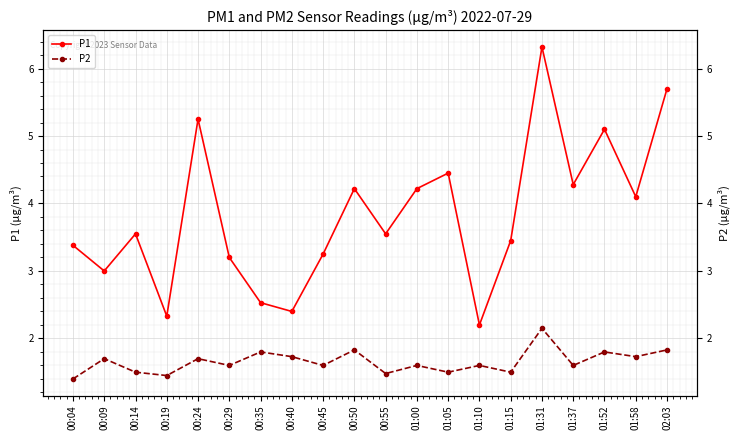

Which series changed the most between 00:19 and 00:24?

P1